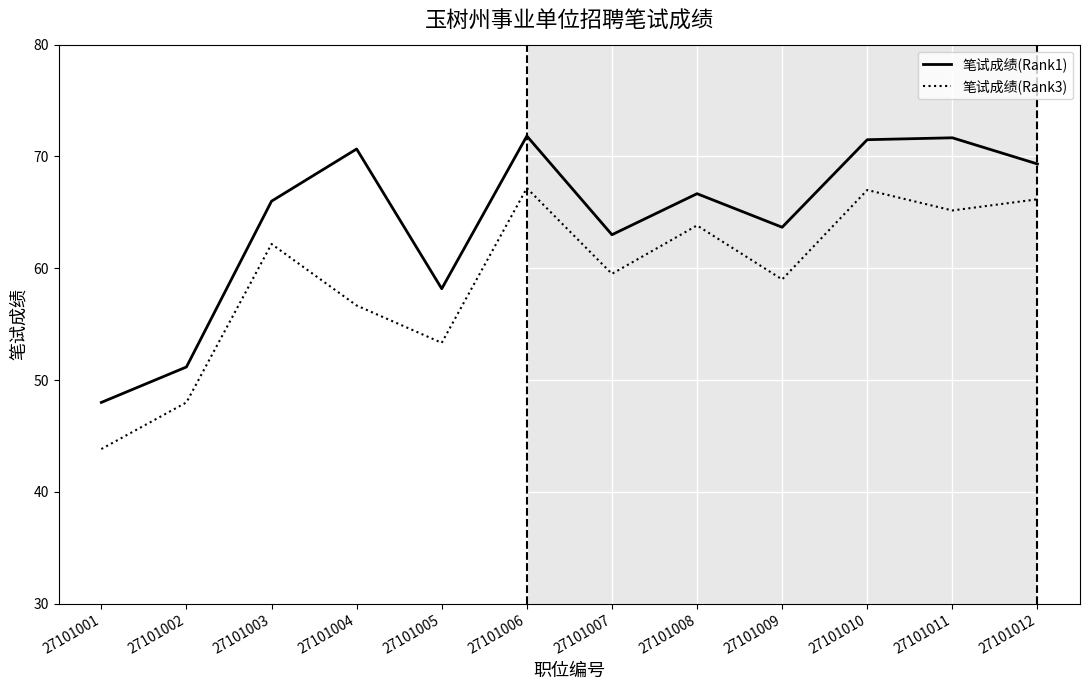

List the series in order of their overall mean, lowest first.

笔试成绩(Rank3), 笔试成绩(Rank1)